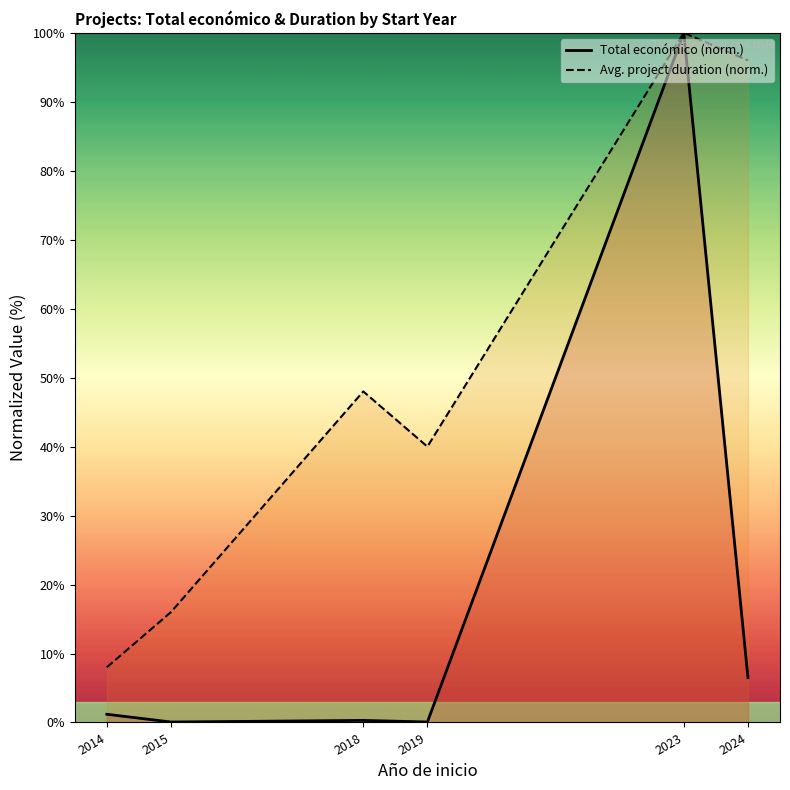

At how many categories does at least one series exceed 79?

2